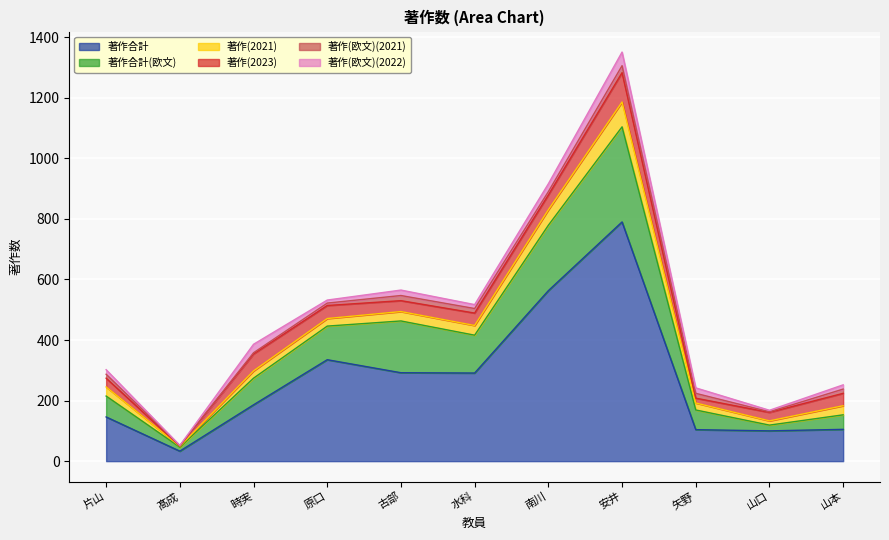

At 矢野, list the series in order from smallest to largest.

著作(2023), 著作(欧文)(2021), 著作(欧文)(2022), 著作(2021), 著作合計(欧文), 著作合計